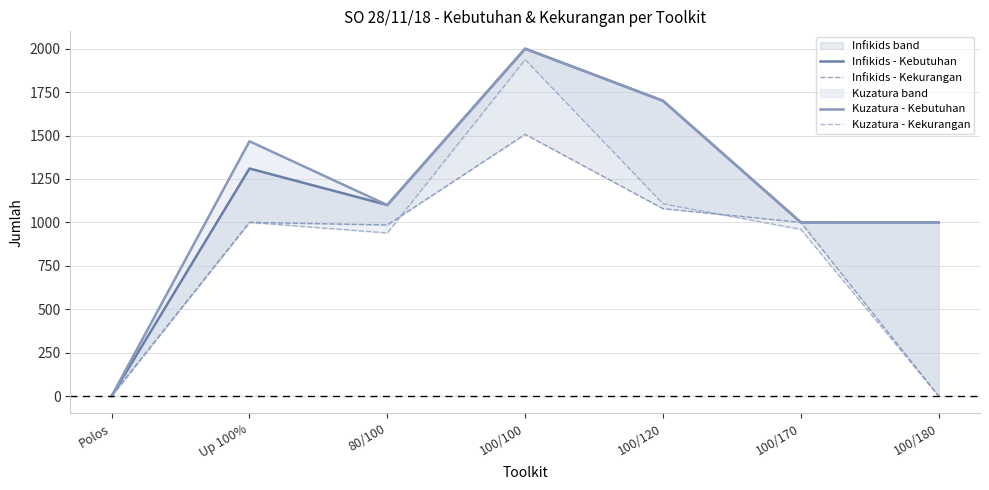

Reading left to right, extract all data points from this chart.

Infikids - Kebutuhan: Polos=0	Up 100%=1310	80/100=1100	100/100=2000	100/120=1700	100/170=1000	100/180=1000
Infikids - Kekurangan: Polos=0	Up 100%=1000	80/100=985	100/100=1507	100/120=1079	100/170=1000	100/180=0
Kuzatura - Kebutuhan: Polos=0	Up 100%=1467	80/100=1100	100/100=2000	100/120=1700	100/170=1000	100/180=1000
Kuzatura - Kekurangan: Polos=0	Up 100%=1000	80/100=939	100/100=1937	100/120=1107	100/170=960	100/180=0